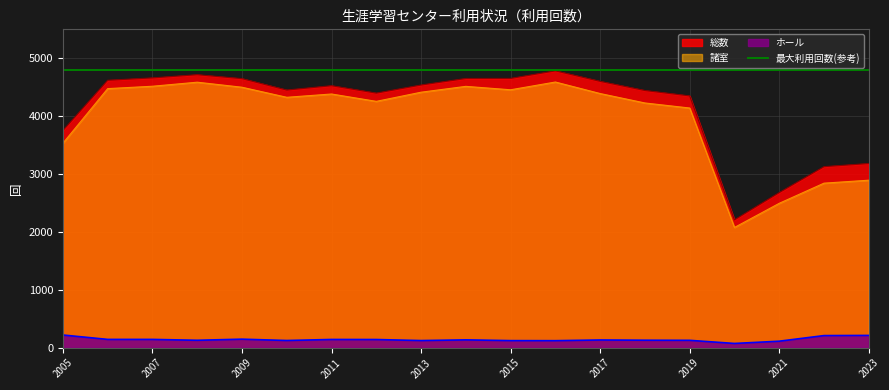

What is the difference between the maximum and minimum values in the ホール series?

146